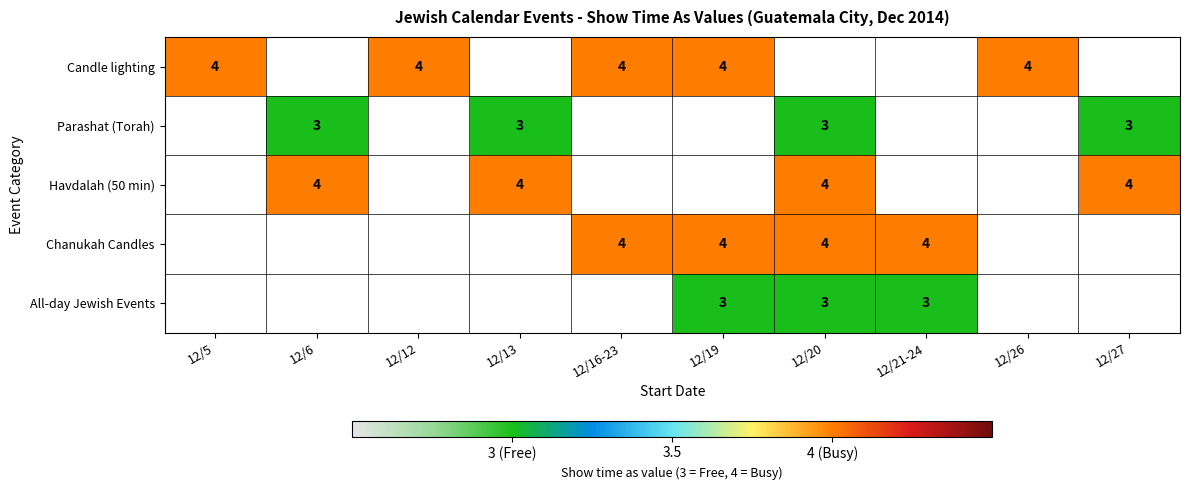

The value of Candle lighting at 12/16-23 is 4. True or false?

True